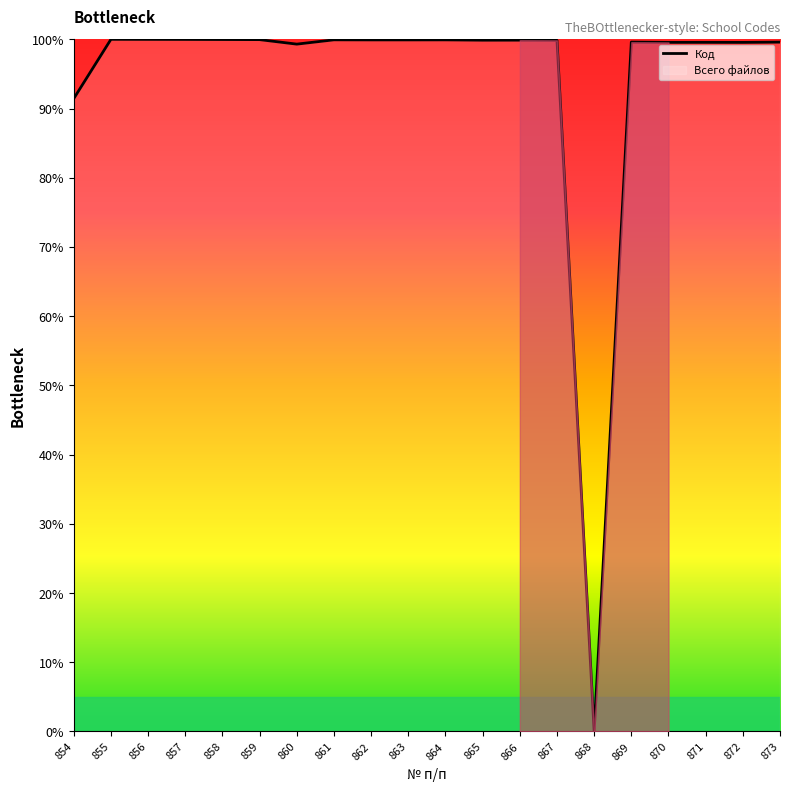

Reading left to right, what are all the values shown in this chart?

854=91.4	855=100.0	856=100.0	857=100.0	858=100.0	859=100.0	860=99.3	861=99.9	862=99.9	863=99.9	864=99.9	865=99.9	866=99.9	867=99.9	868=0.0	869=99.6	870=99.6	871=99.6	872=99.6	873=99.6